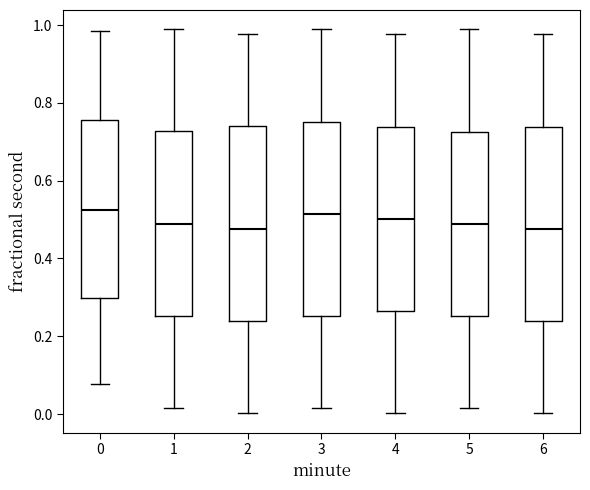

Where does the lower whisker of the box at x = 2 end on the y-axis? The values are not printed on the chart, so give them approximately, as read against the axis.

0.00